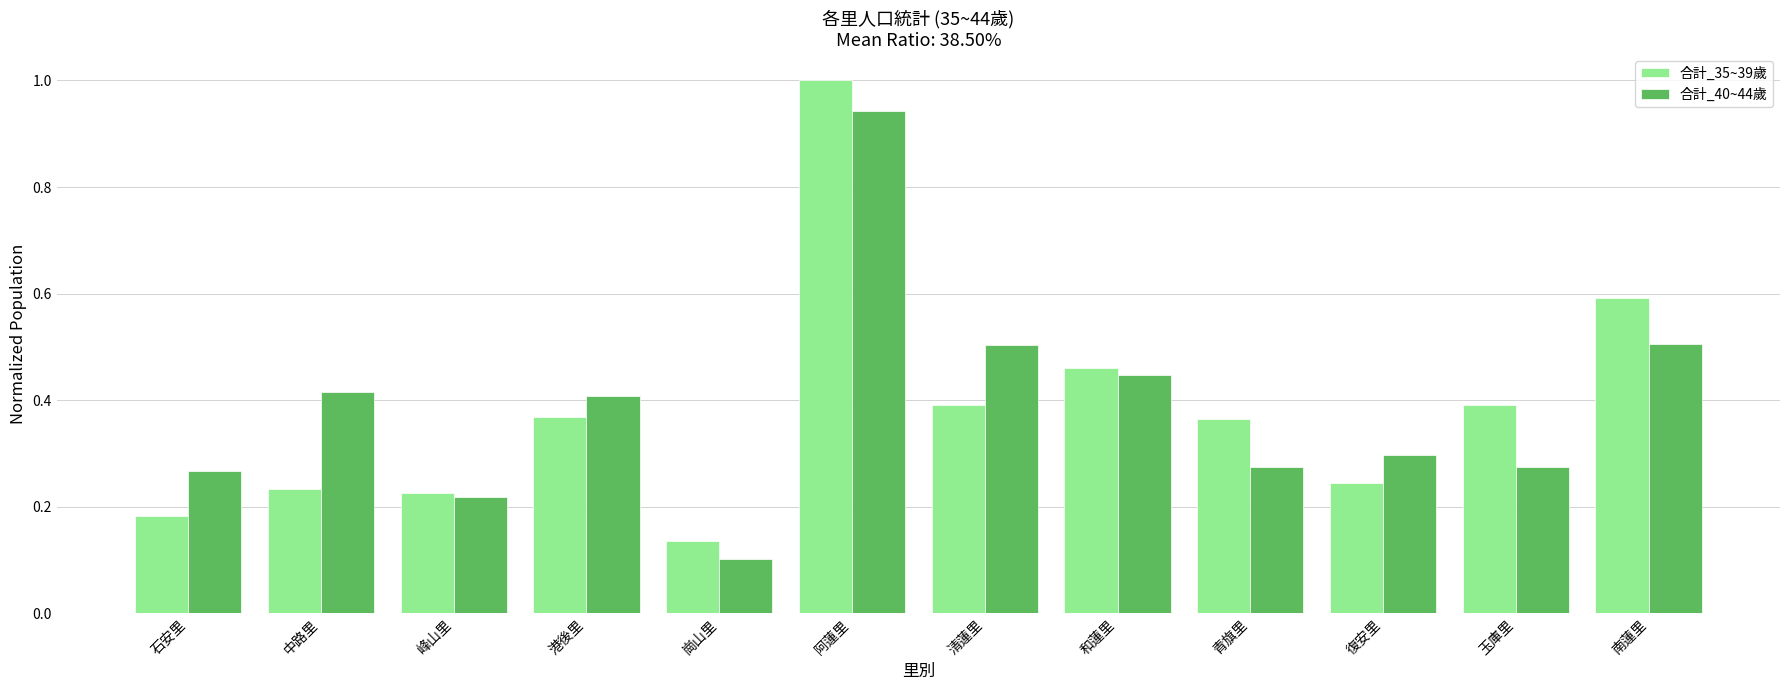

At how many categories does at least one series exceed 0?

12